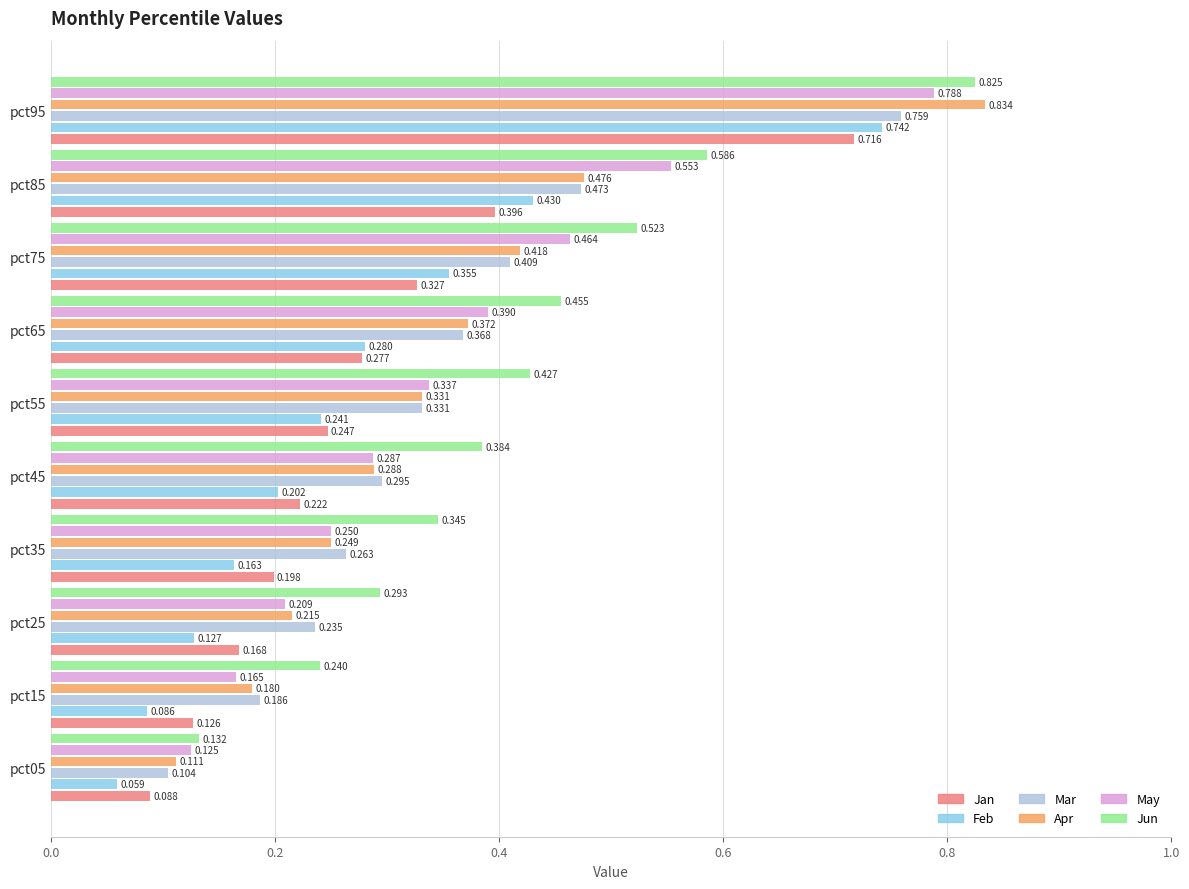

List the series in order of their peak value, highest first.

Apr, Jun, May, Mar, Feb, Jan